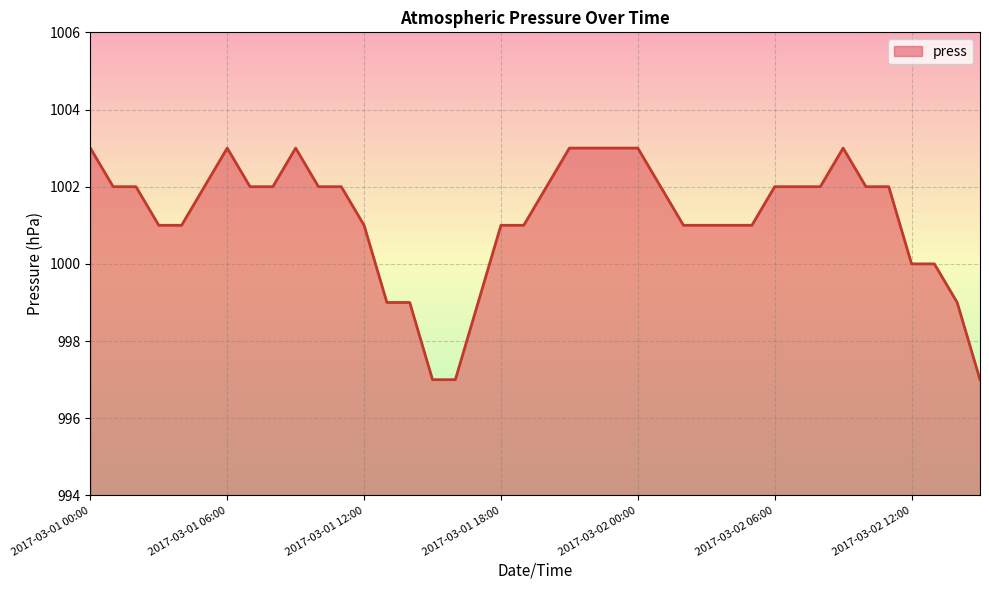

At which category does the chart reach its minimum across all series?

2017-03-01 15:00